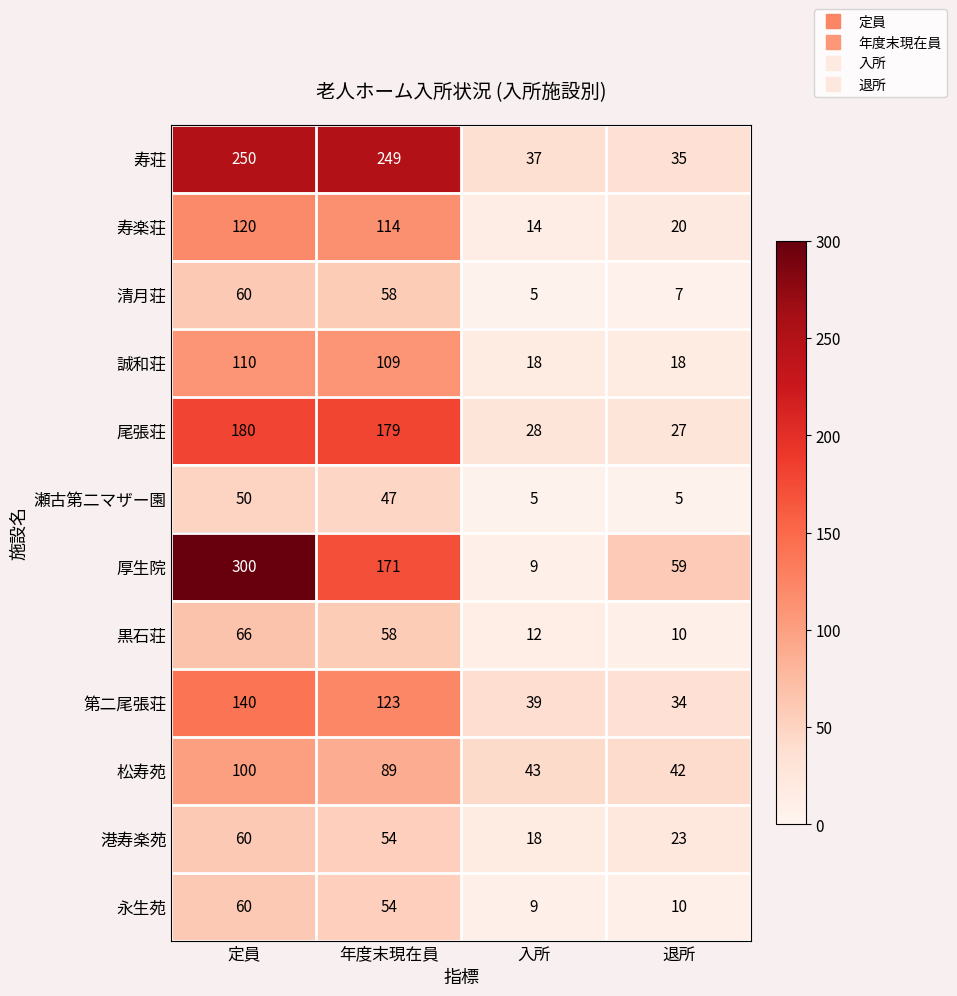

Which series has the widest spread of values?

厚生院